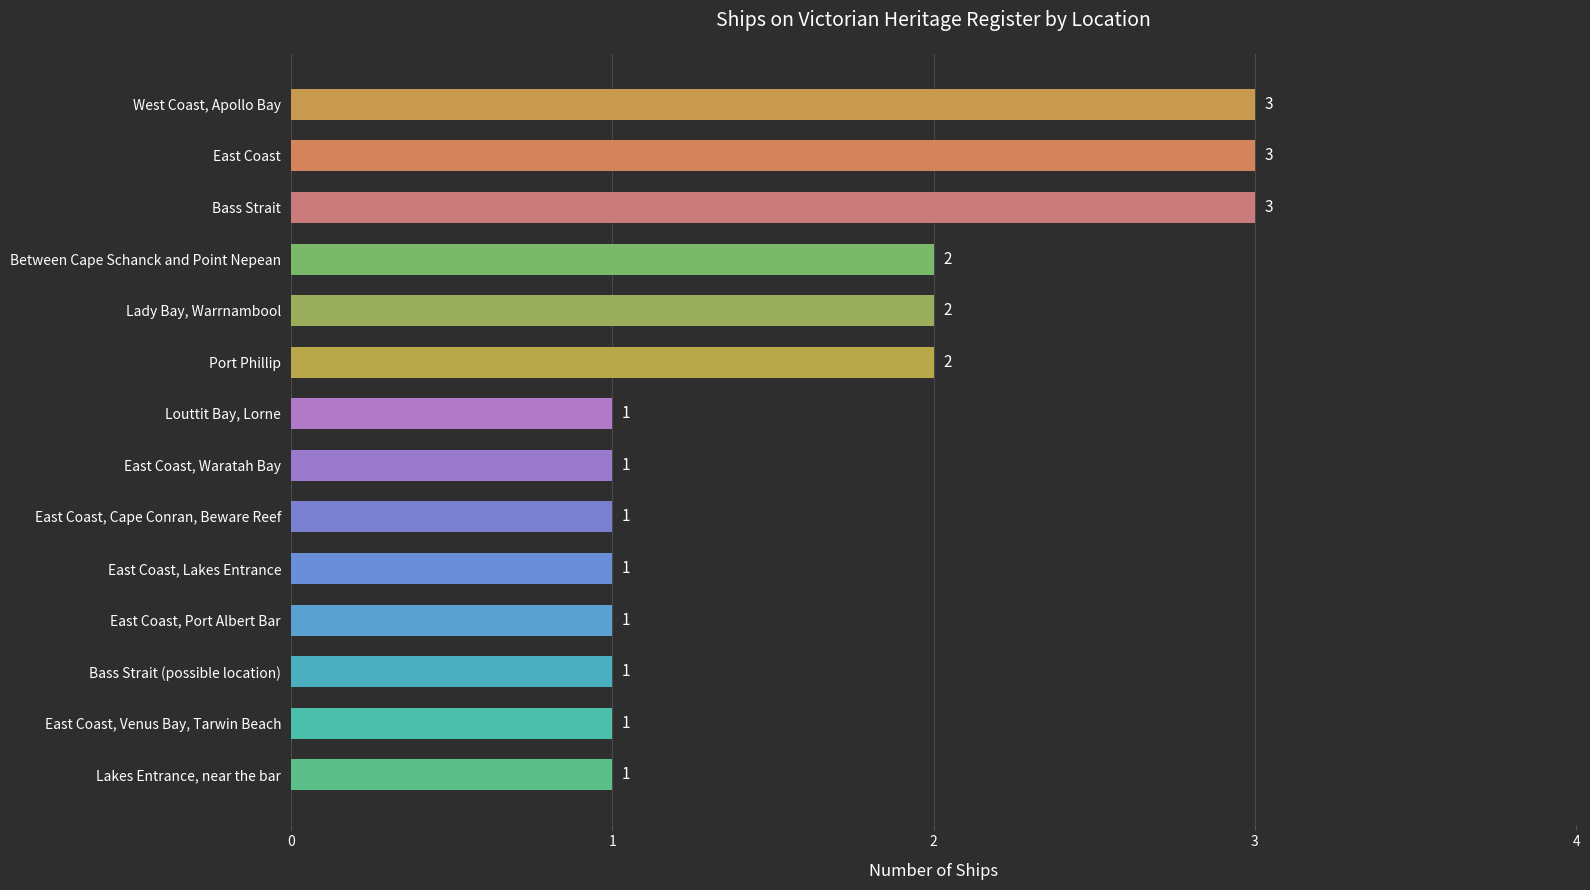

How many values are between 1 and 2?

11